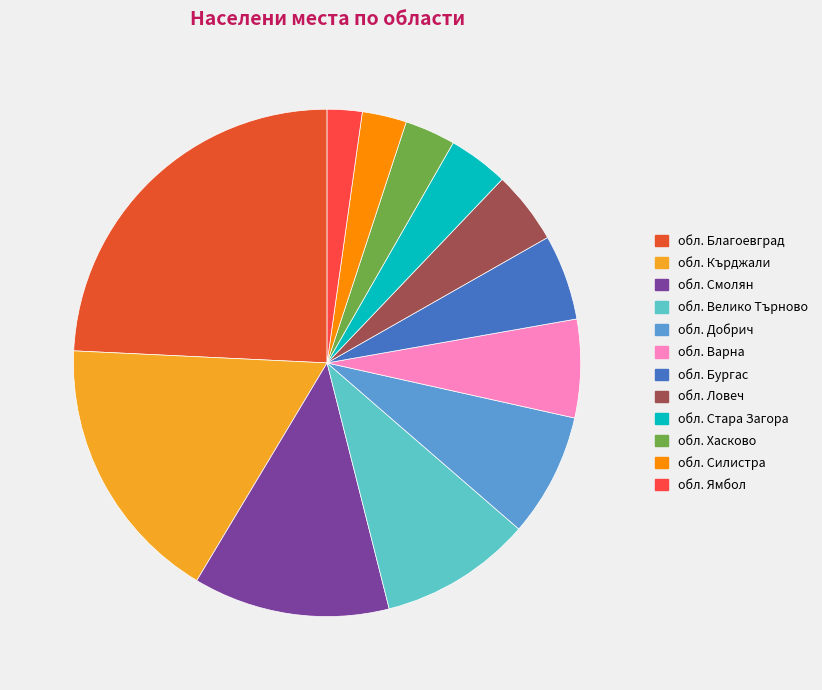

Which slice is the largest?

обл. Благоевград